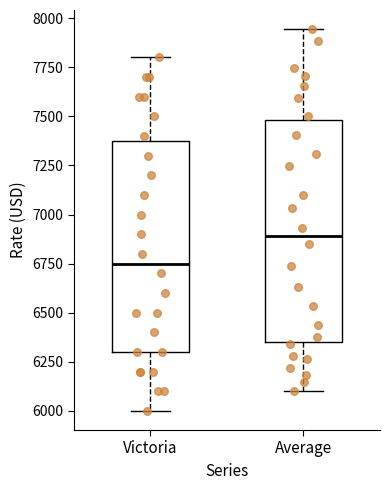

Which box's median line is the lowest?

Victoria